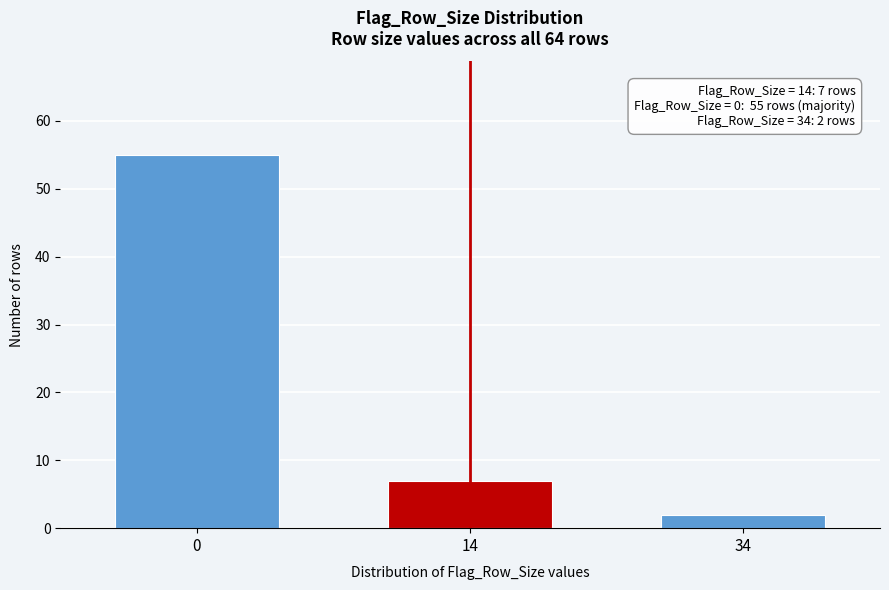

Reading left to right, extract all data points from this chart.

0=55	14=7	34=2